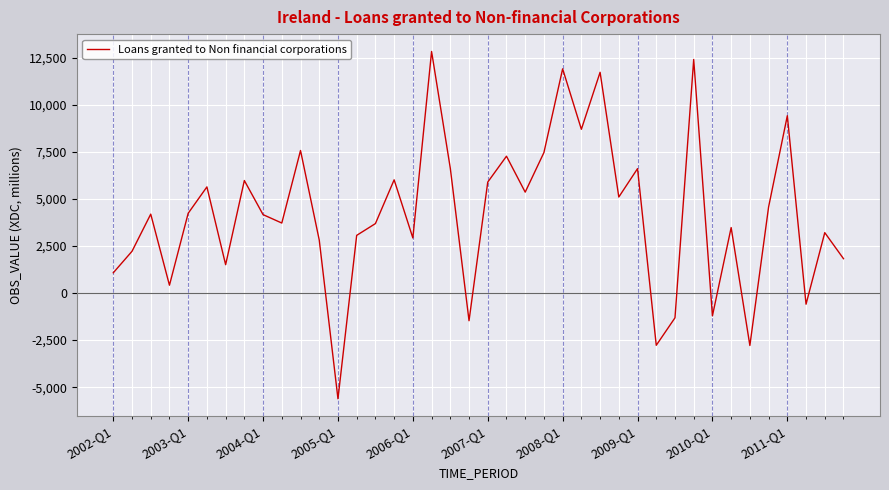

What is the smallest value displayed?

-5618